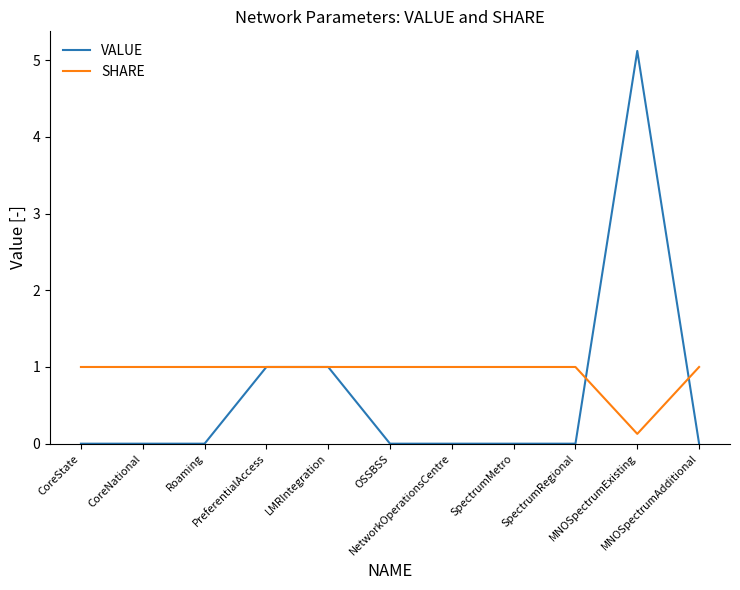

What value does the SHARE series have at SpectrumMetro?

1.0